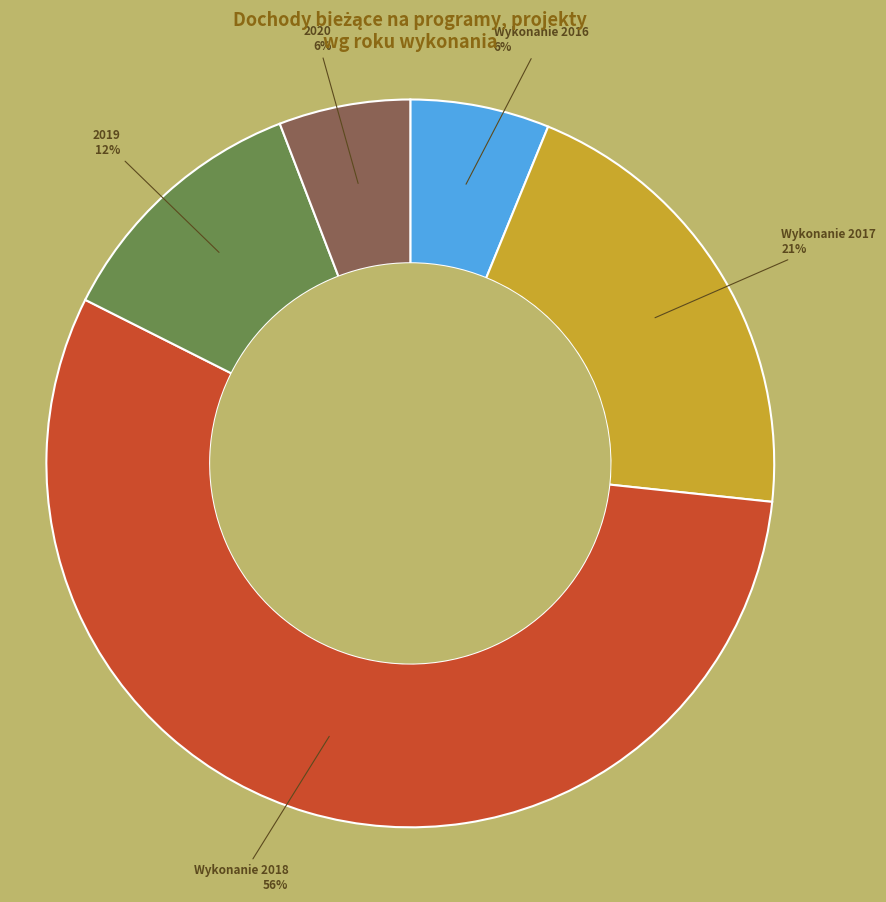

The Wykonanie 2016 slice represents 1% of the pie. True or false?

False